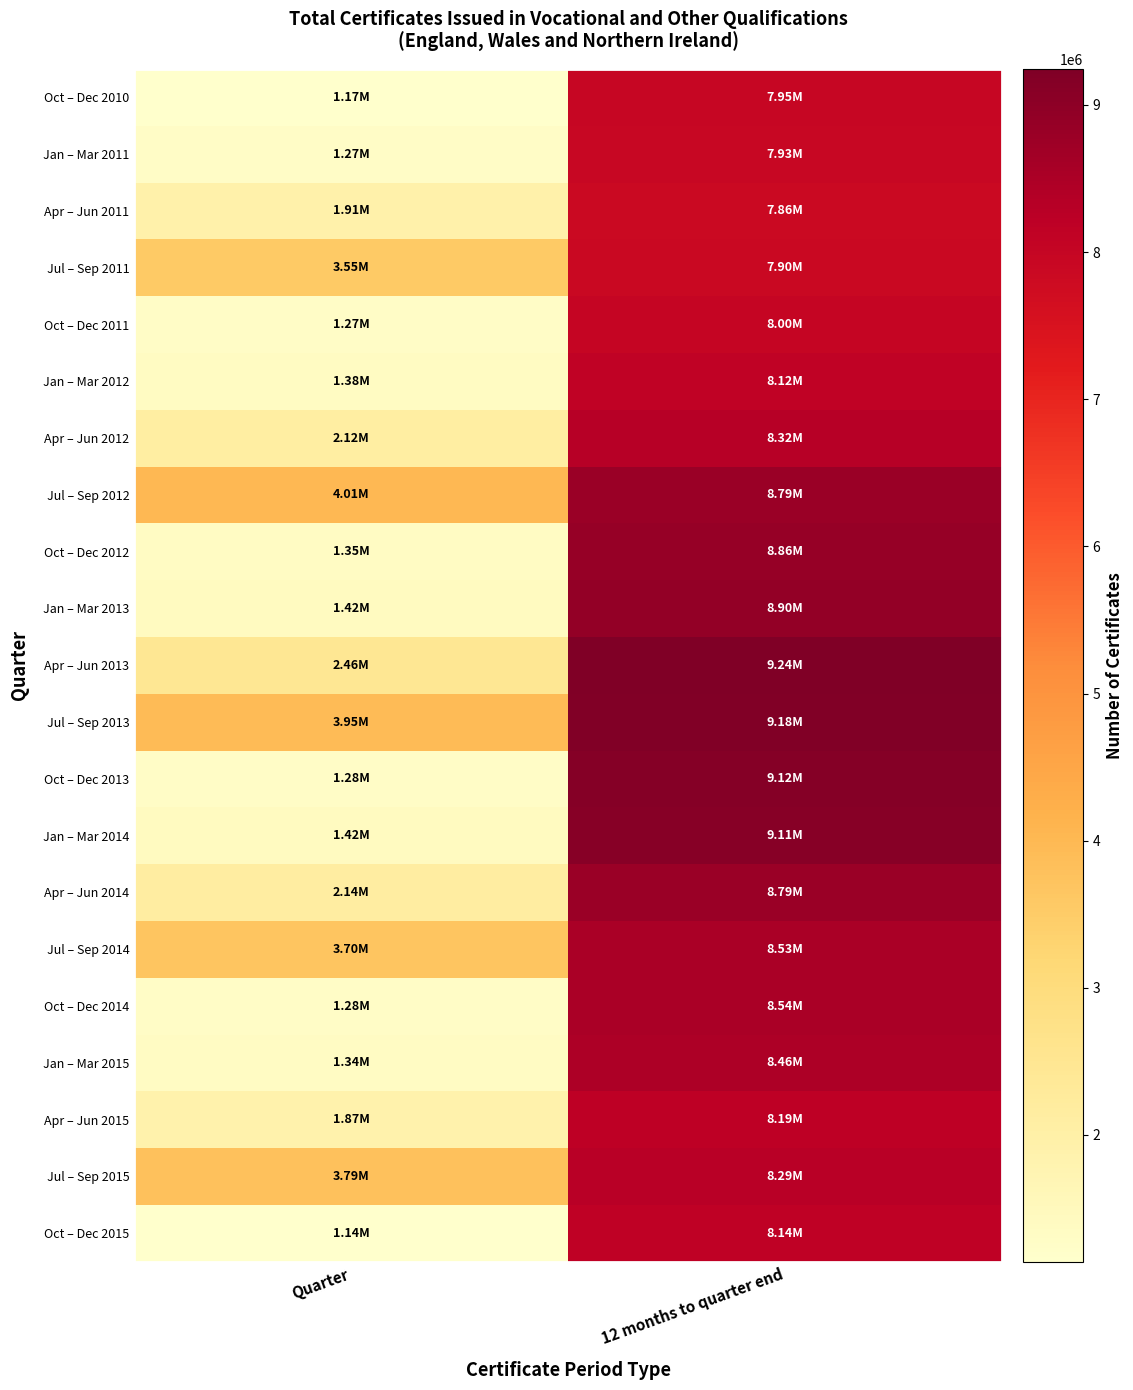

Which label corresponds to the smallest value in the chart?

Quarter